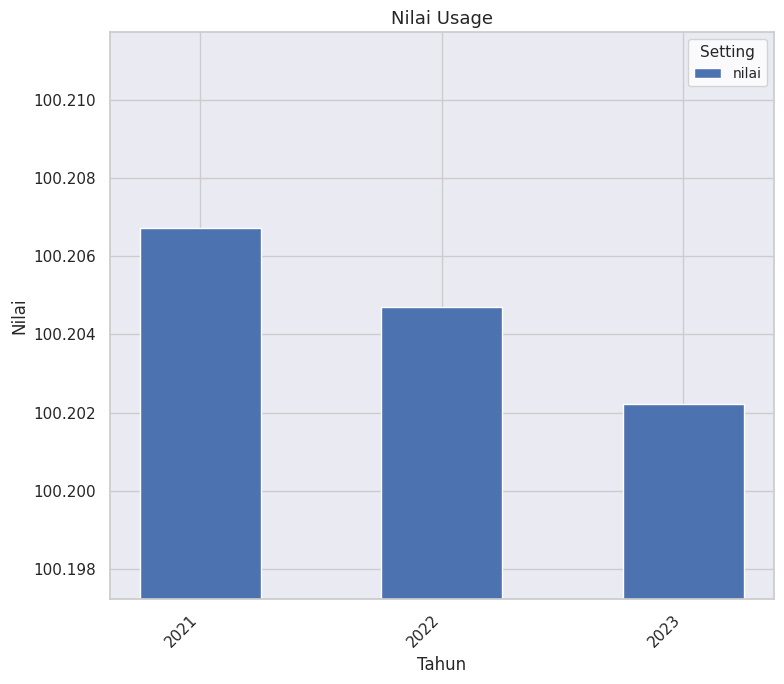

At which label is the value closest to 100?

2023